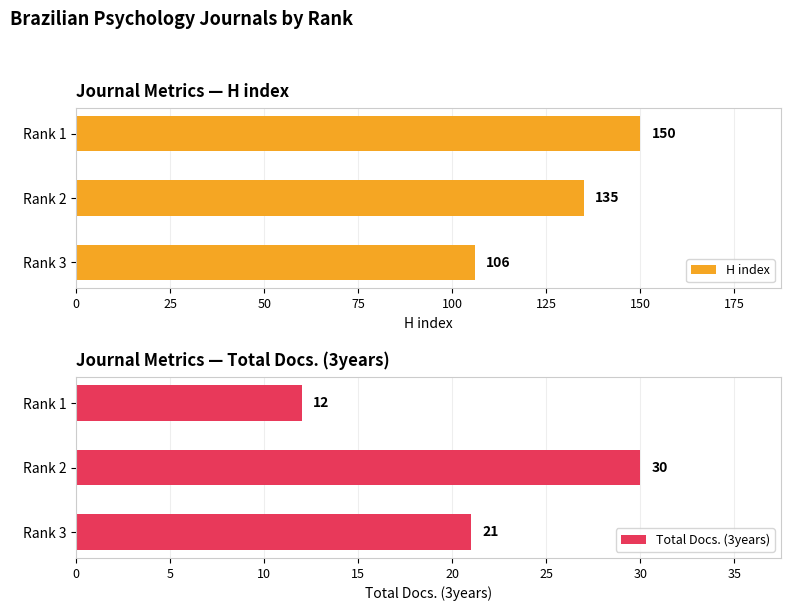

Does the chart contain any negative values?

No